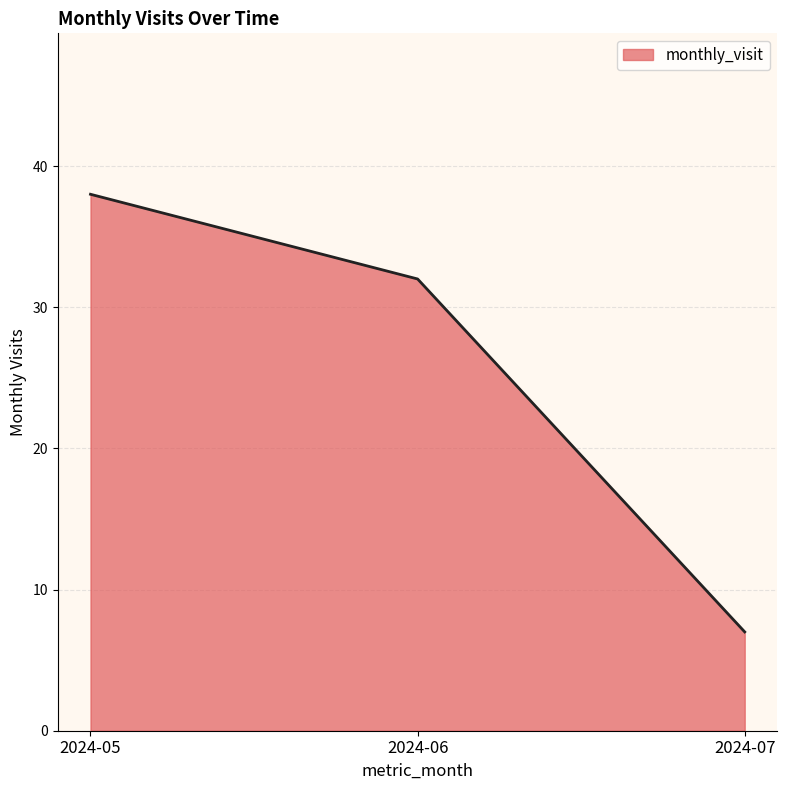

Is it true that the value at 2024-06 is 32?

True